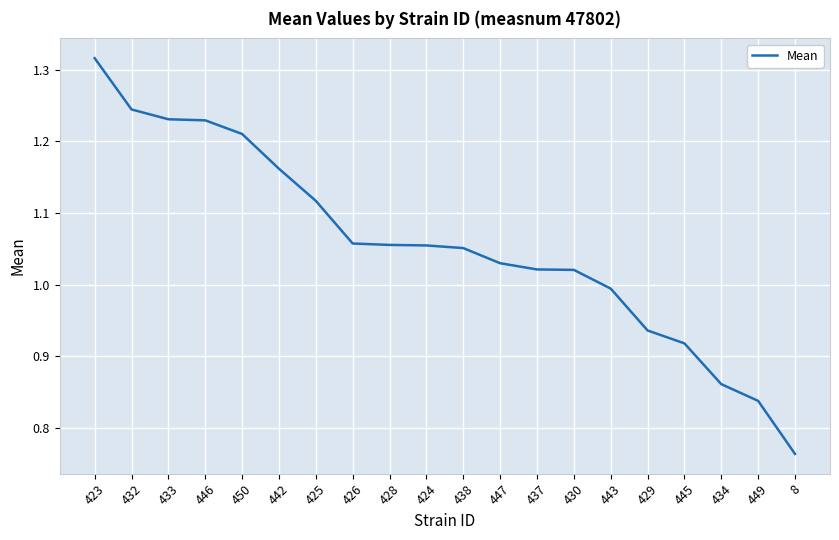

Which label corresponds to the smallest value in the chart?

8